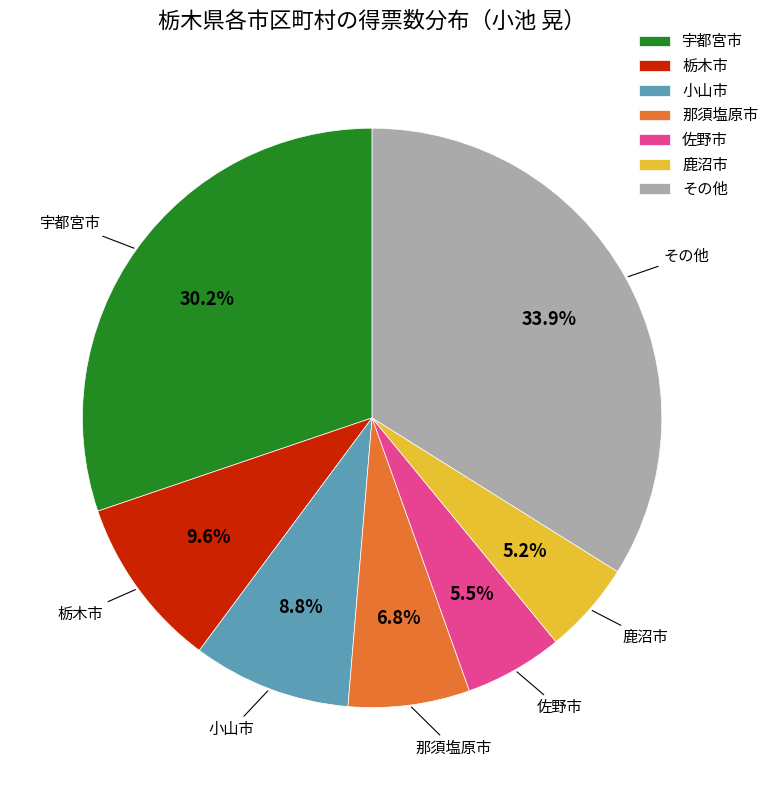

The 那須塩原市 slice represents 1% of the pie. True or false?

False